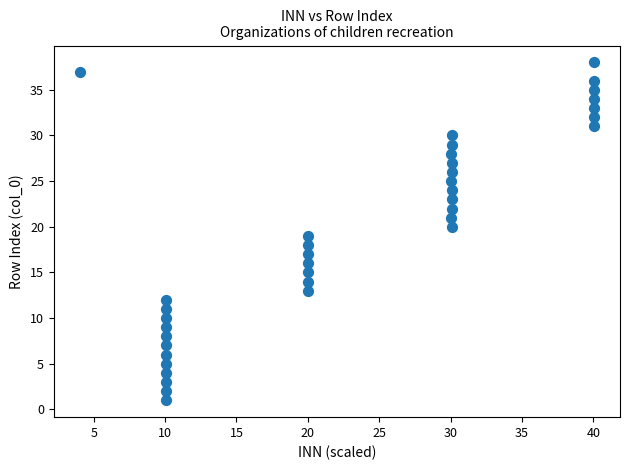

What is the range of Y values (max minus min)?

37